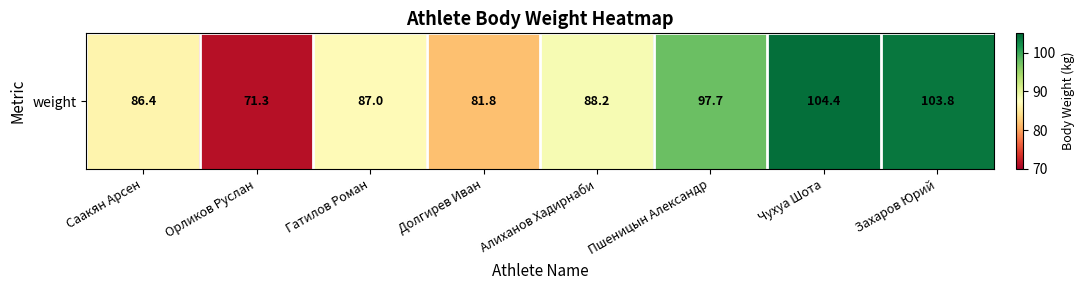

True or false: the data shows 19.5 at Гатилов Роман.

False